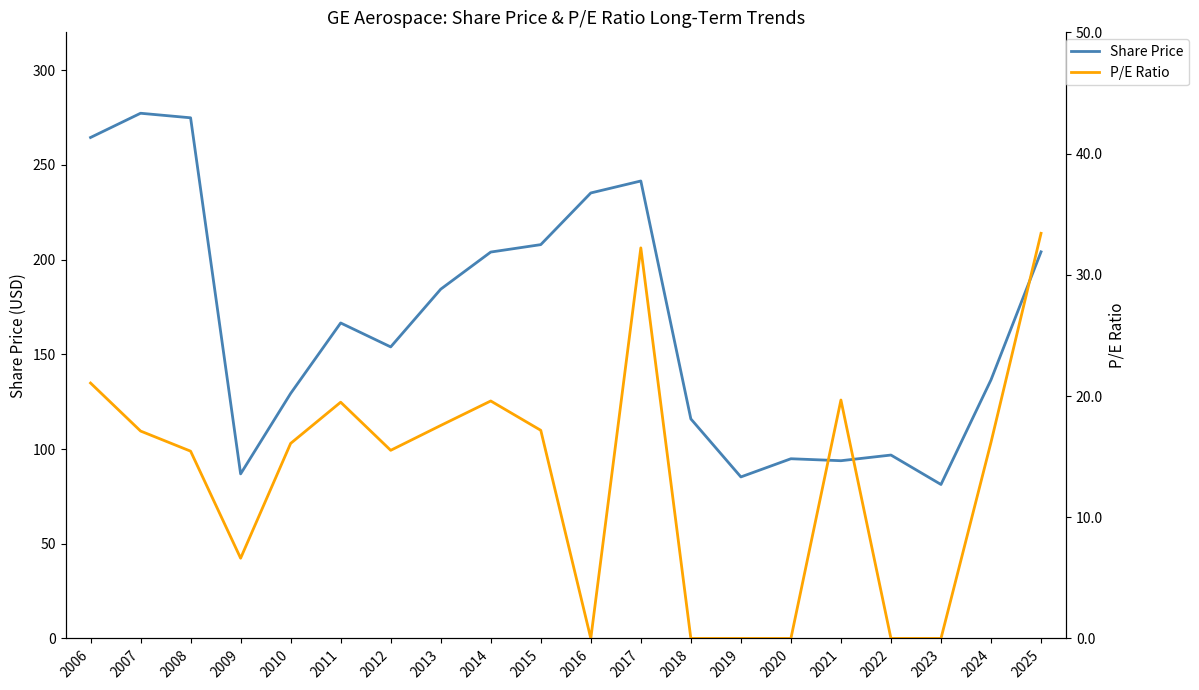

Reading left to right, transcribe all the data shown in this chart.

Share Price: 2006=264.5	2007=277.3	2008=274.9	2009=86.9	2010=129.4	2011=166.6	2012=153.9	2013=184.4	2014=204.0	2015=207.9	2016=235.2	2017=241.5	2018=115.9	2019=85.3	2020=94.9	2021=93.8	2022=96.8	2023=81.3	2024=136.5	2025=204.1
P/E Ratio: 2006=21.1	2007=17.1	2008=15.4	2009=6.6	2010=16.1	2011=19.5	2012=15.5	2013=17.6	2014=19.6	2015=17.2	2016=0.0	2017=32.2	2018=0.0	2019=0.0	2020=0.0	2021=19.7	2022=0.0	2023=0.0	2024=16.2	2025=33.4